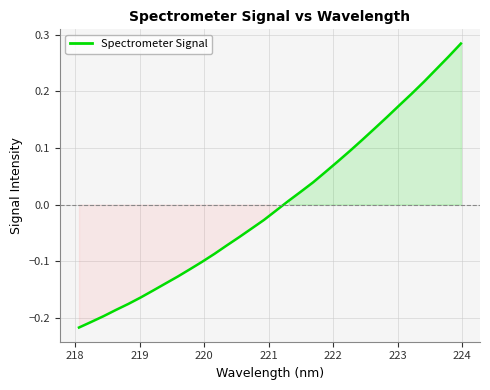

Does the chart have visible grid lines?

Yes